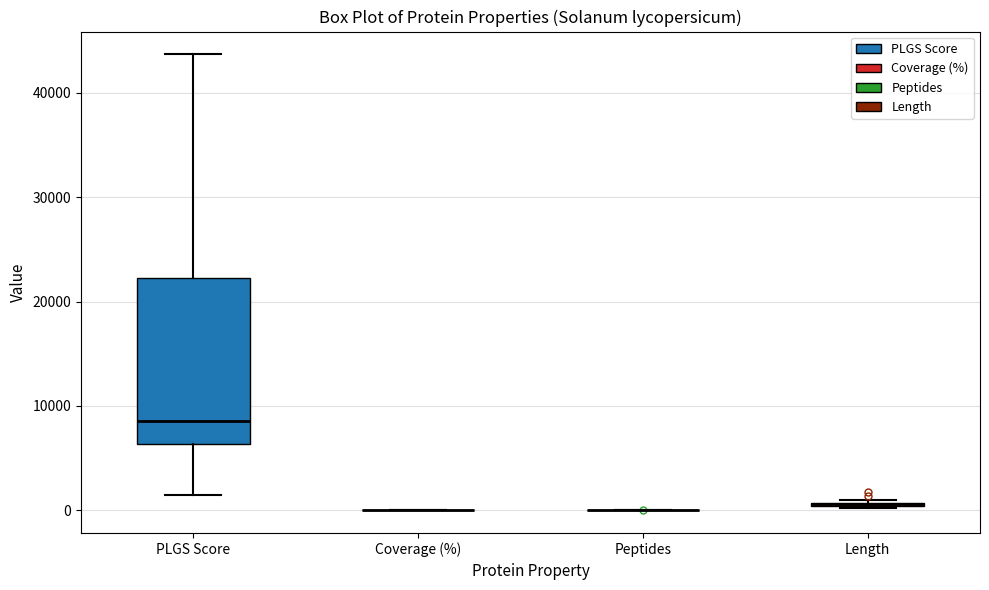

Which box is the tallest, from its lower edge to its upper edge?

PLGS Score